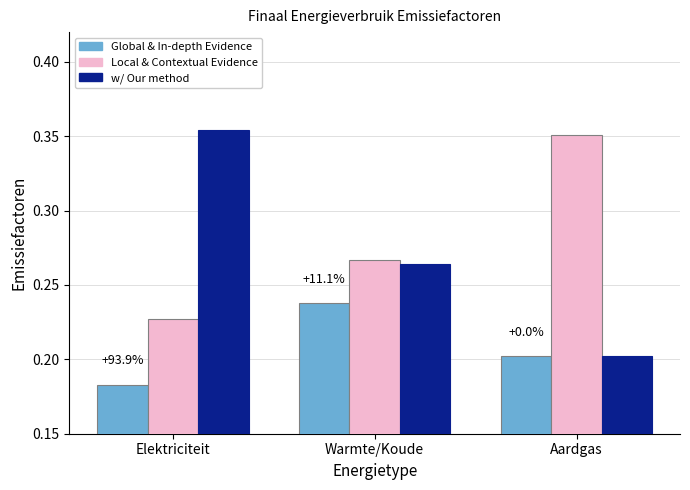

At how many categories does at least one series exceed 0?

3